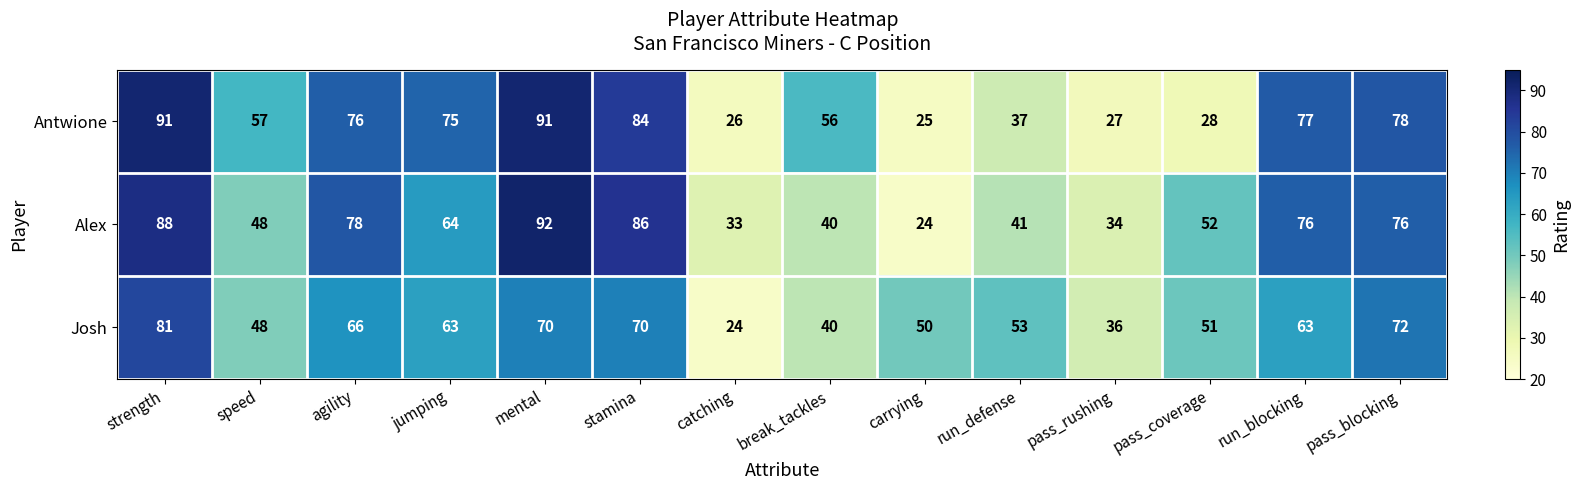

Which series has the widest spread of values?

Alex